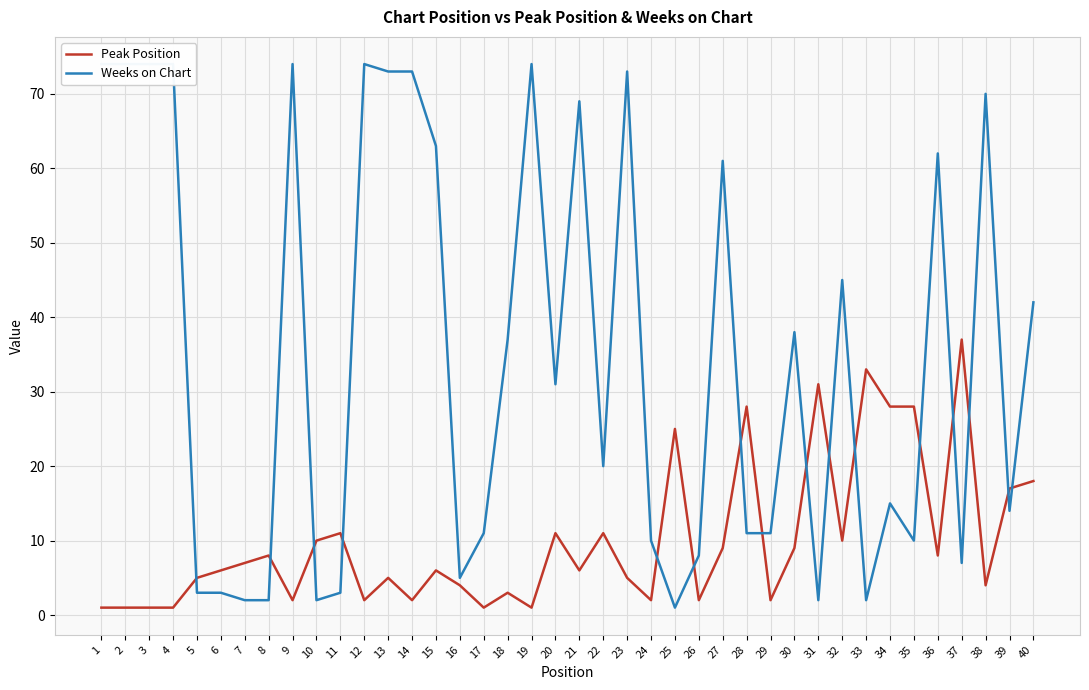

How many data points in Weeks on Chart are above 31?

19